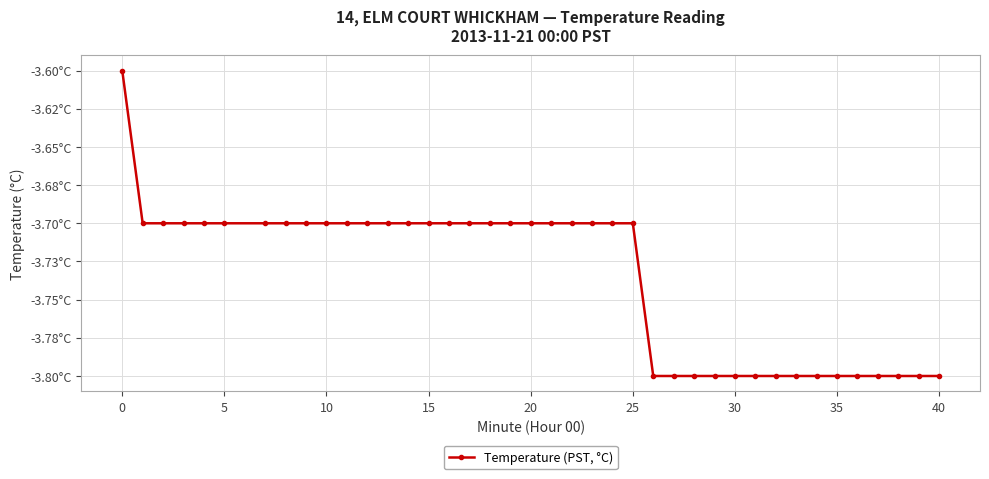

Reading left to right, transcribe all the data shown in this chart.

-3.6	-3.7	-3.7	-3.7	-3.7	-3.7	-3.7	-3.7	-3.7	-3.7	-3.7	-3.7	-3.7	-3.7	-3.7	-3.7	-3.7	-3.7	-3.7	-3.7	-3.7	-3.7	-3.7	-3.7	-3.7	-3.8	-3.8	-3.8	-3.8	-3.8	-3.8	-3.8	-3.8	-3.8	-3.8	-3.8	-3.8	-3.8	-3.8	-3.8